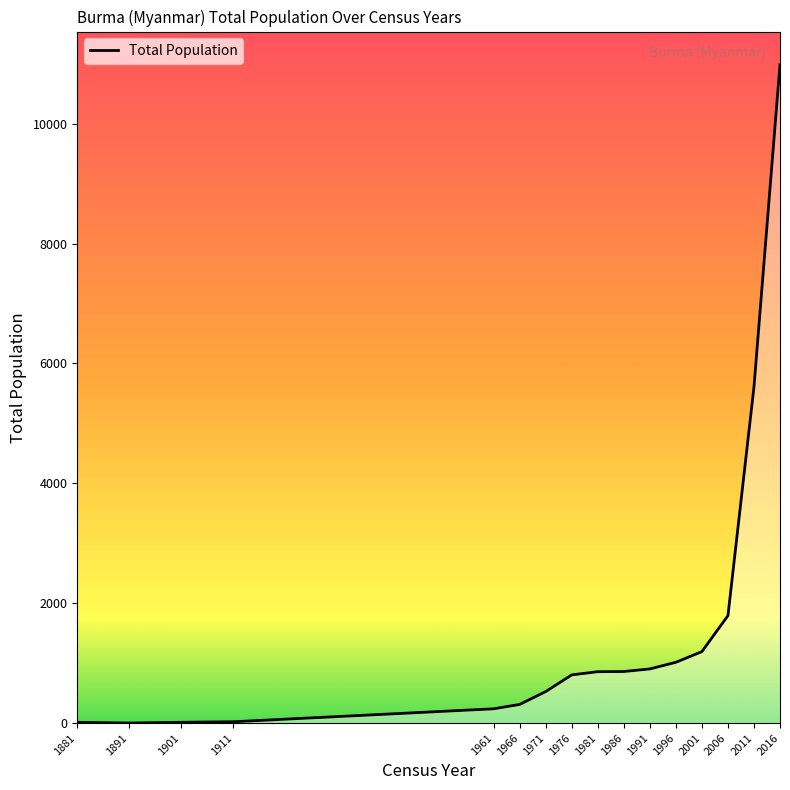

What is the smallest value displayed?

1